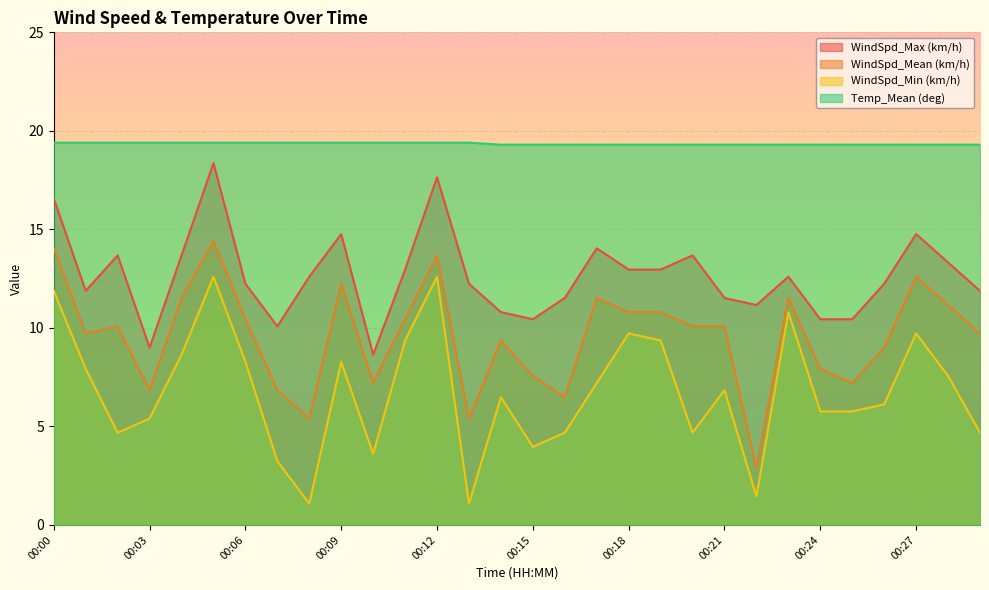

Count the number of data series in this chart.

4